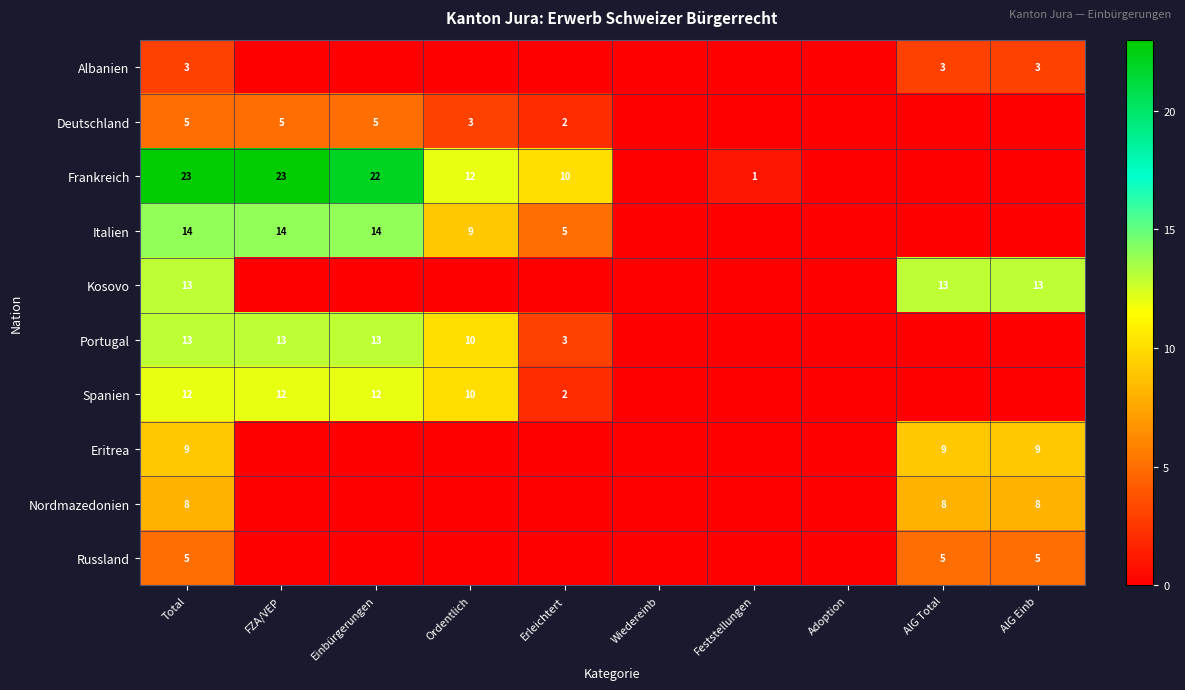

At how many categories does at least one series exceed 0?

8